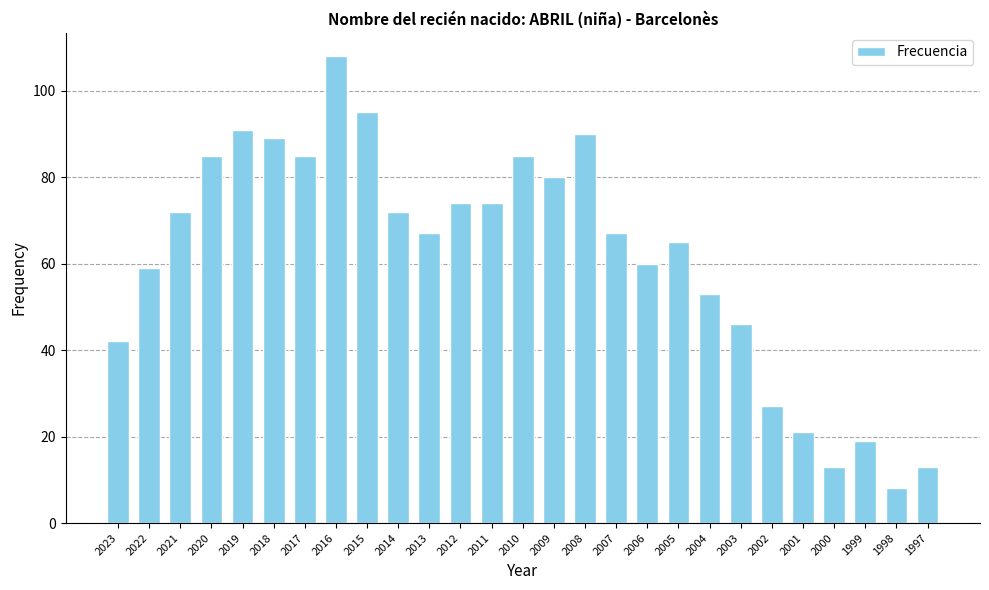

True or false: the data shows 134 at 2008.

False